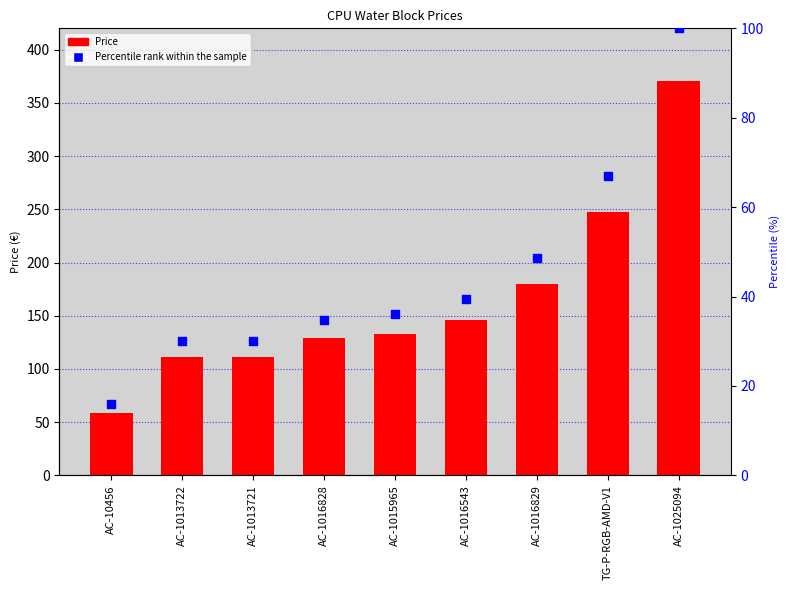

What is the total value across all series at AC-1013722?

140.9